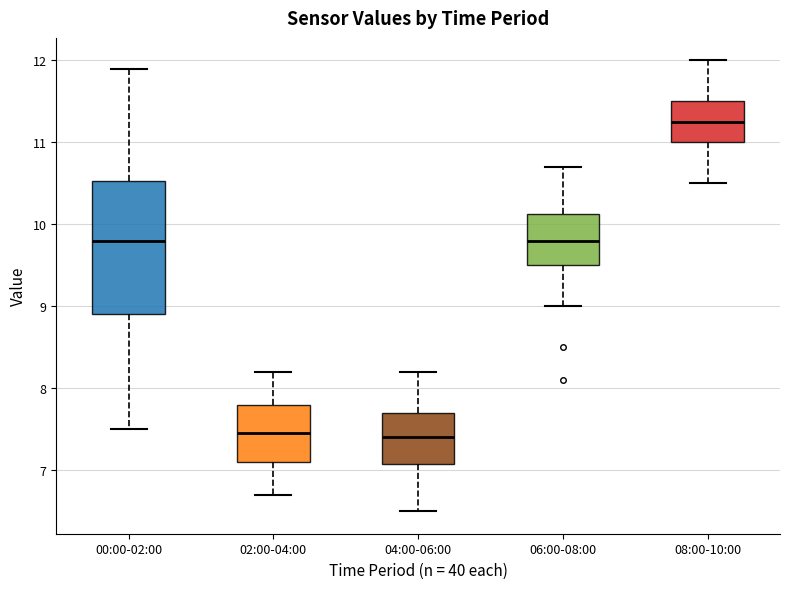

Where is the upper edge of the box for 08:00-10:00 on the y-axis? The values are not printed on the chart, so give them approximately, as read against the axis.

11.5